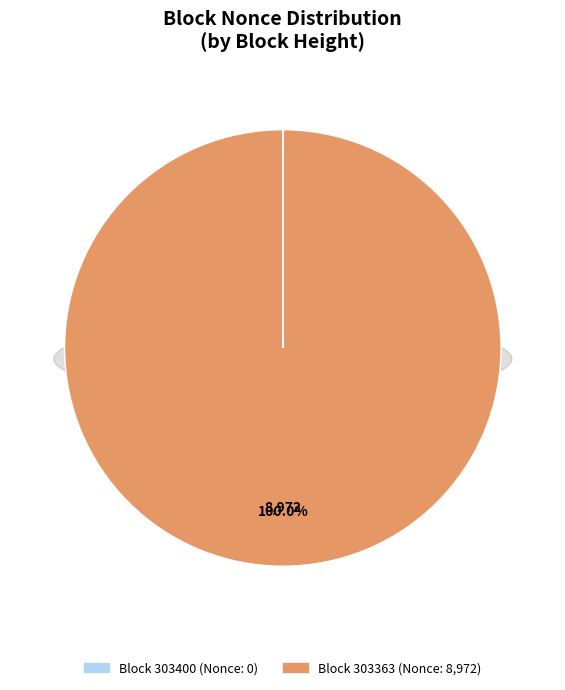

To the nearest percent, what is the difference between the largest and smallest slice percentages?

100%